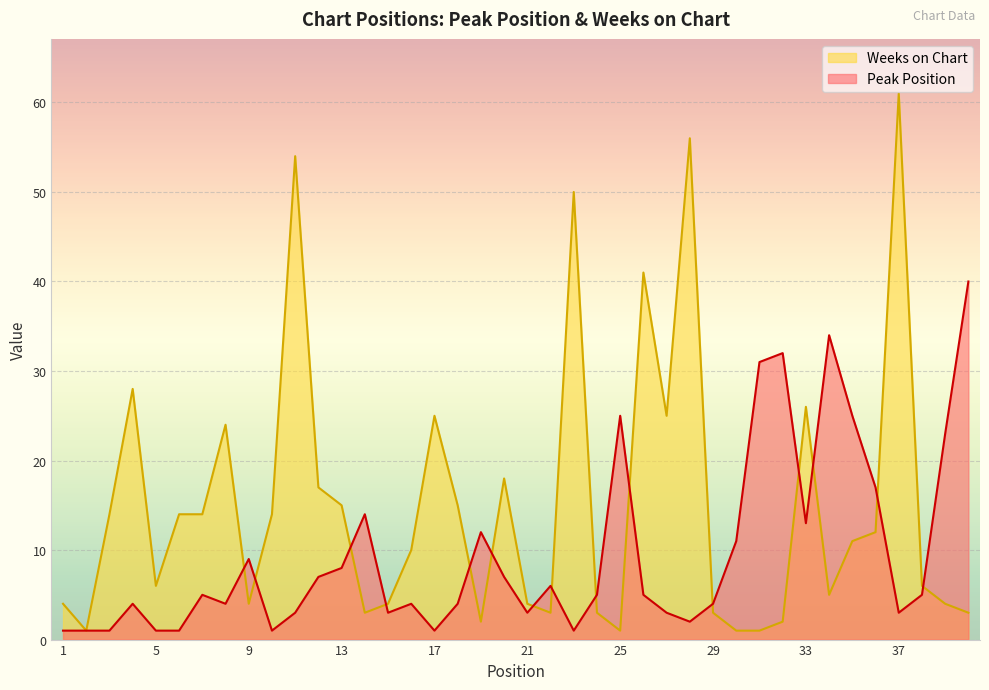

Rank the series at 11 from lowest to highest value.

Peak Position, Weeks on Chart